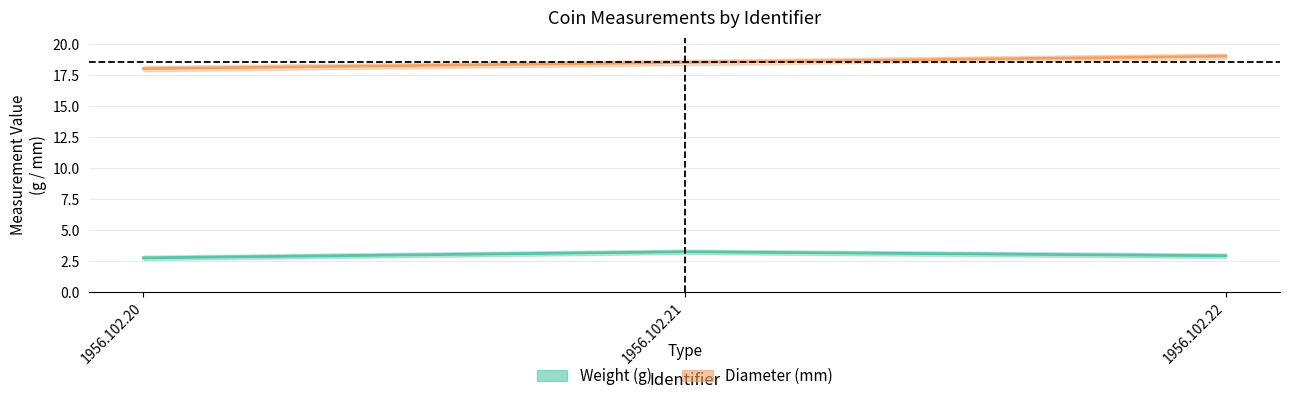

How many weight center values are between 2 and 3?

2